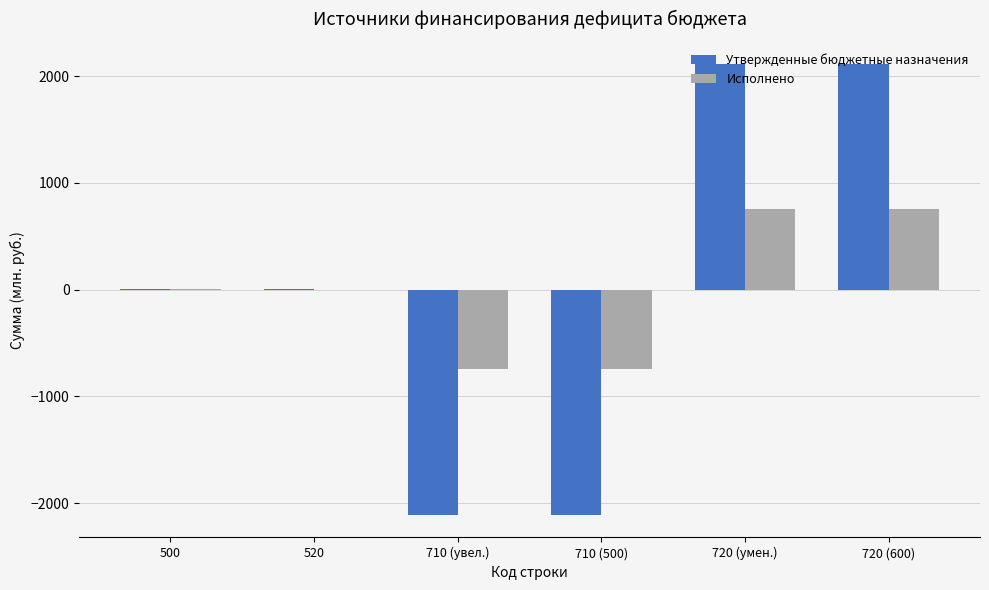

What is the sum of the Исполнено values at 720 (600) and 720 (умен.)?

1508.0